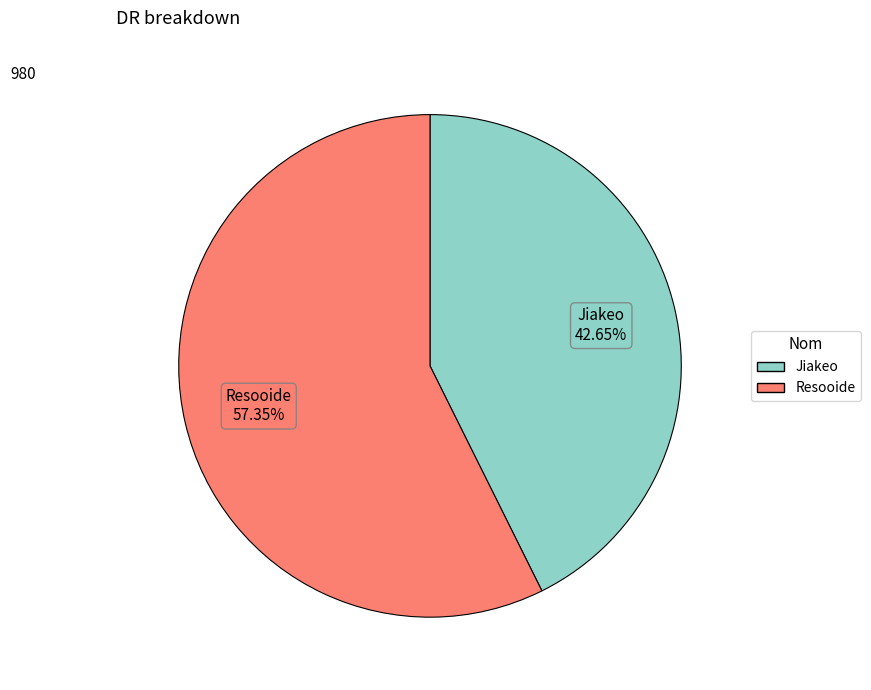

To the nearest percent, what portion does Jiakeo represent?

43%